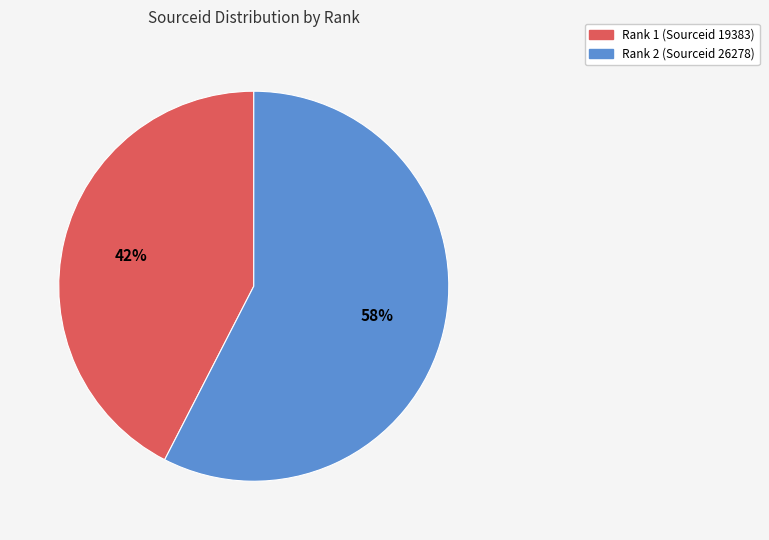

To the nearest percent, what is the combined percentage of Rank 2 (Sourceid 26278) and Rank 1 (Sourceid 19383)?

100%